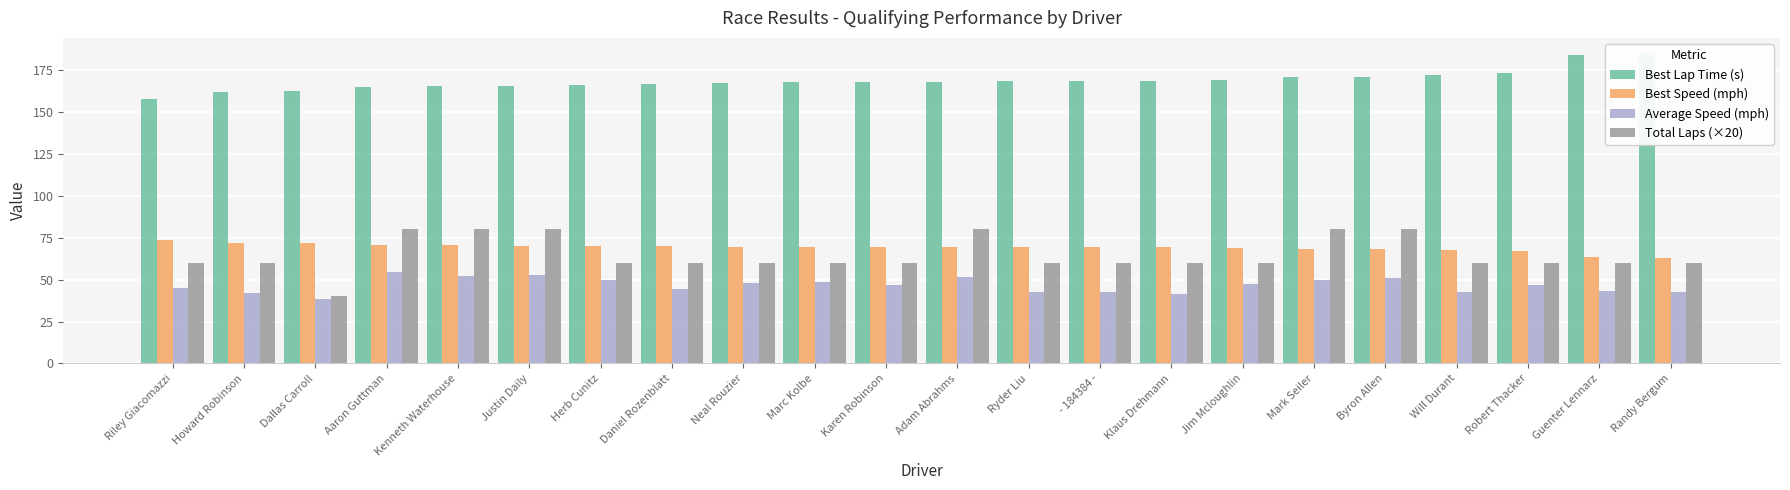

What is the label of the 2nd bar from the left?

Howard Robinson